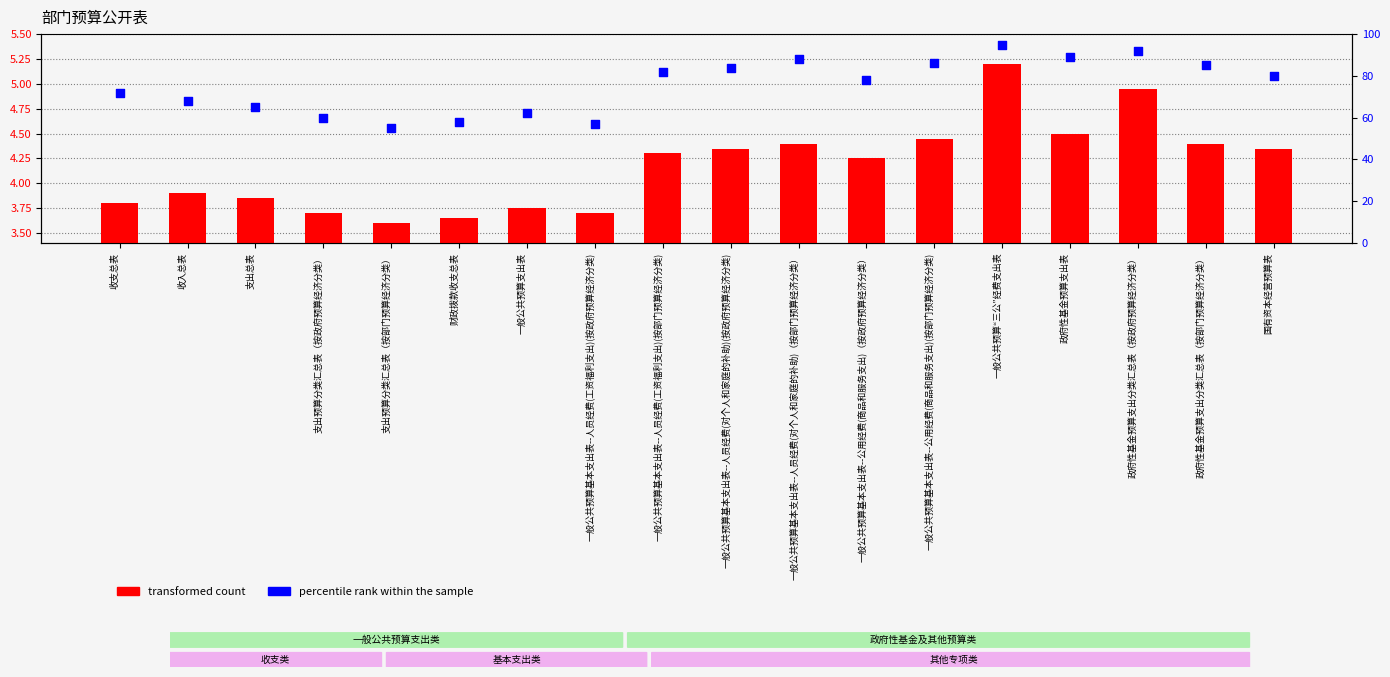

At which category is the sum across all series the highest?

一般公共预算“三公”经费支出表